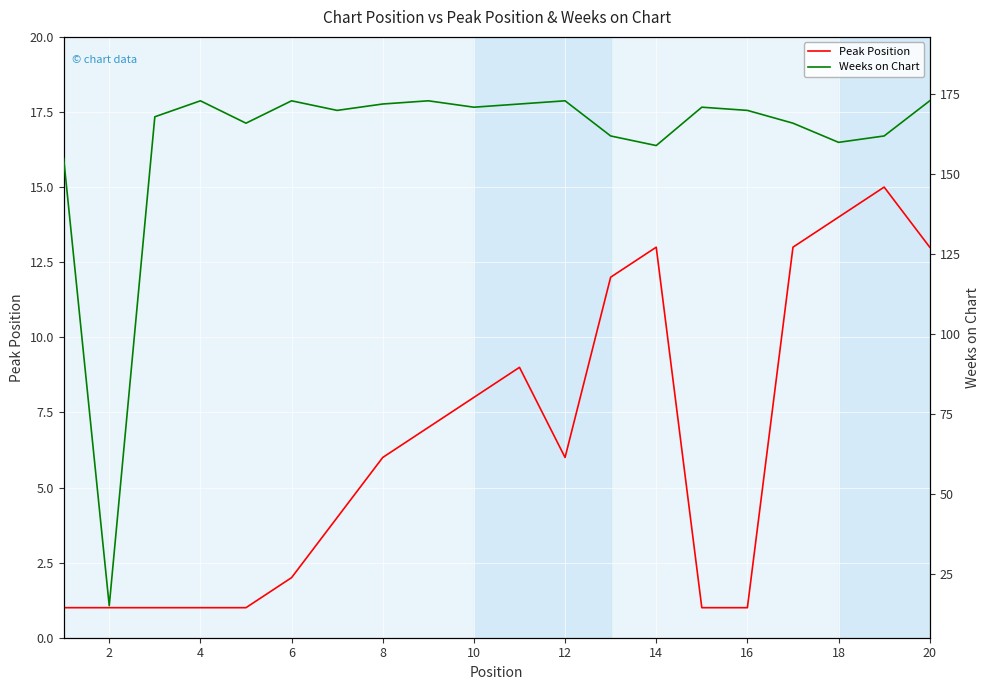

How many data points in Weeks on Chart are less than 170?

9